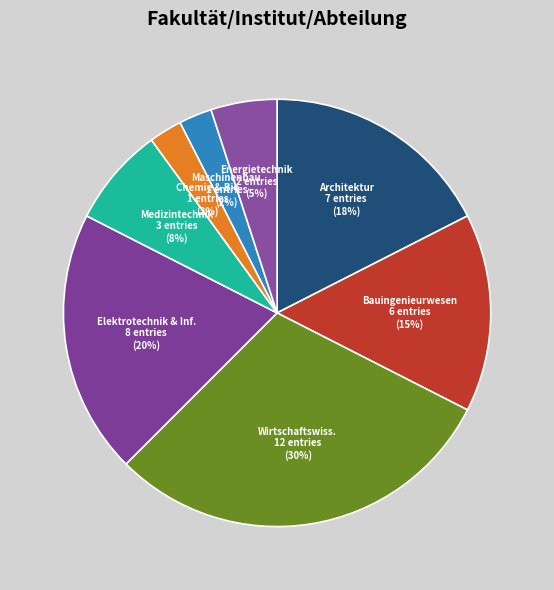

What is the largest slice in the pie chart?

Wirtschaftswiss.